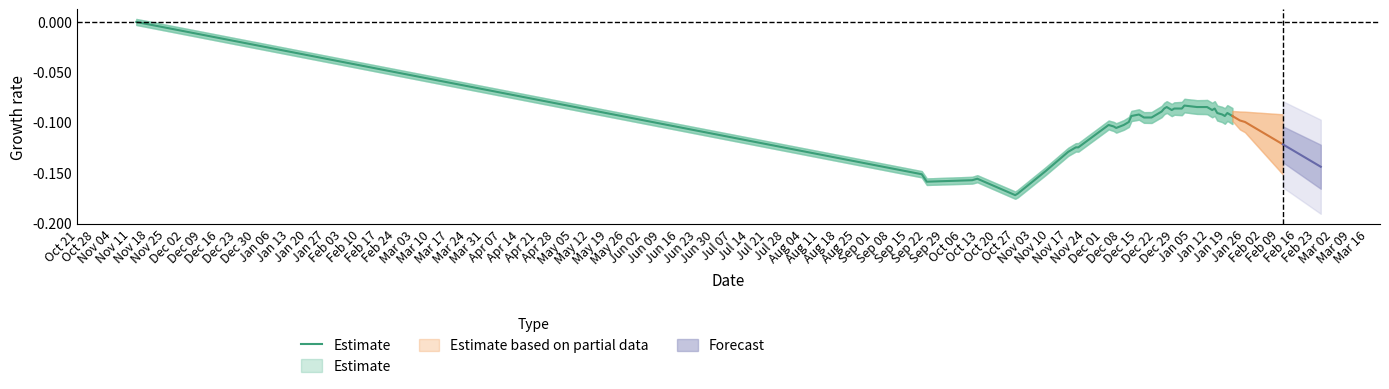

What is the value of the 20th point from the left?

-0.1